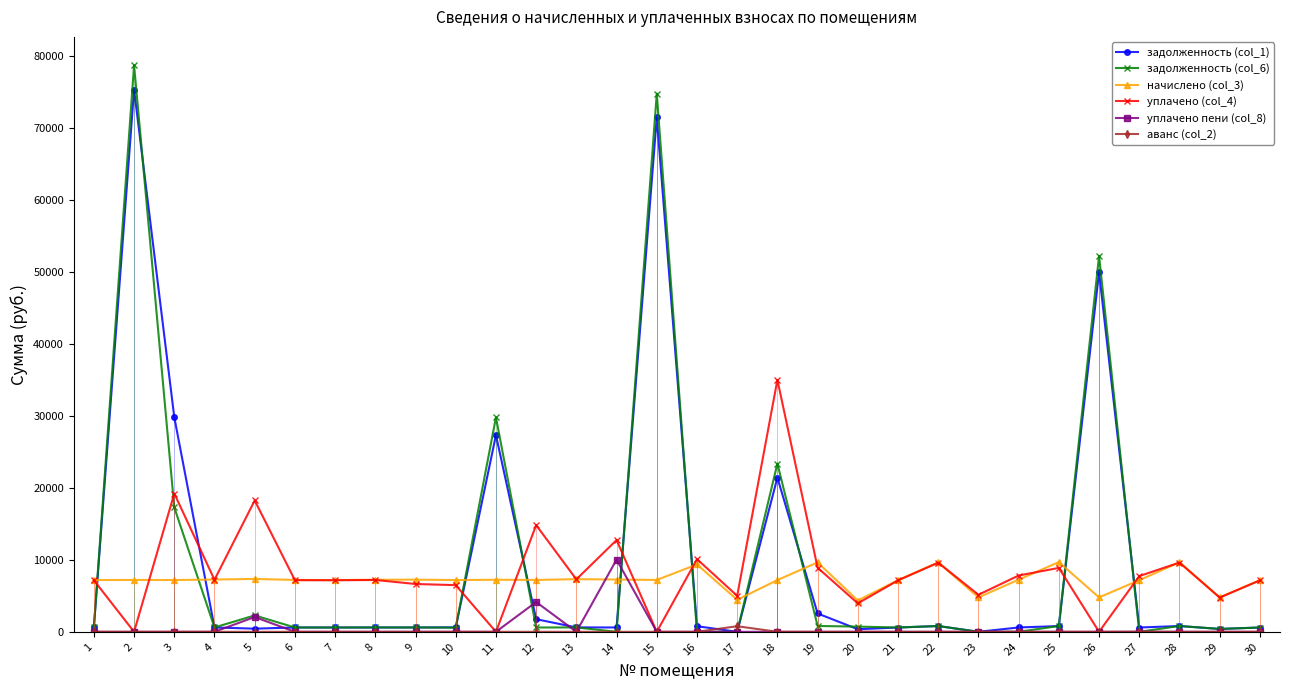

Count the number of data series in this chart.

6